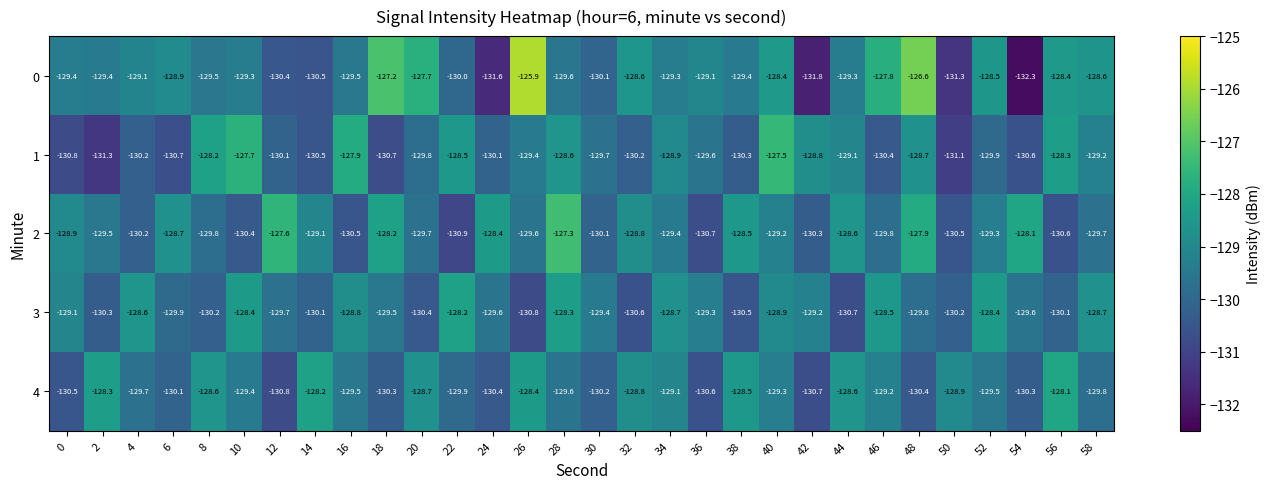

What is the difference between the highest and lowest values at 16?

2.6